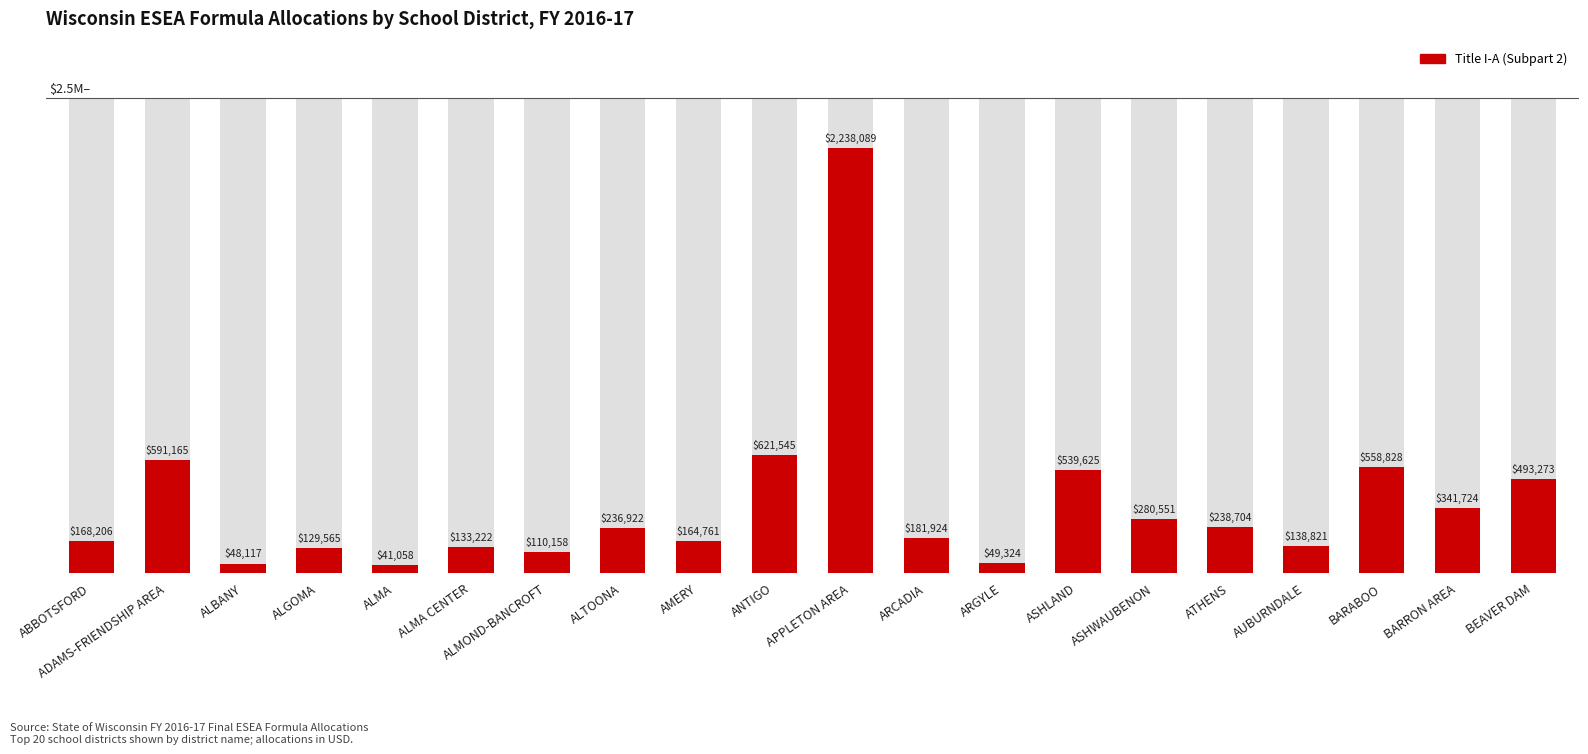

Which has a higher value, APPLETON AREA or ABBOTSFORD?

APPLETON AREA